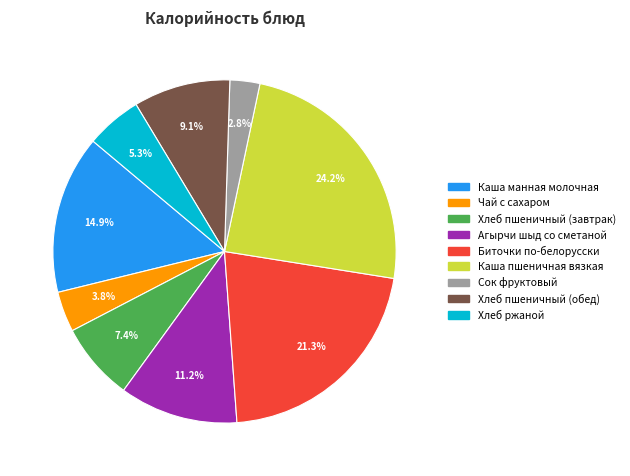

To the nearest percent, what is the difference between the Хлеб пшеничный (обед) and Каша манная молочная slice percentages?

6%